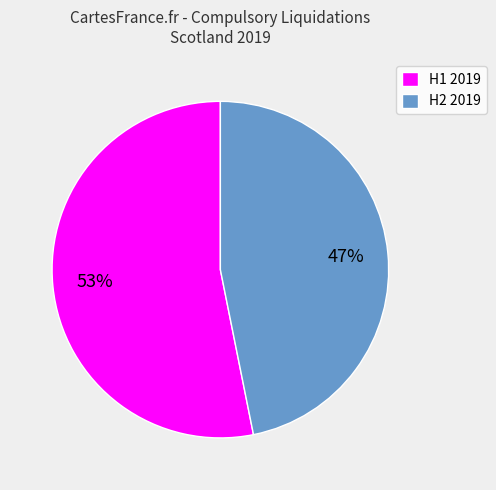

Is it true that H2 2019 is 58% of the pie?

False